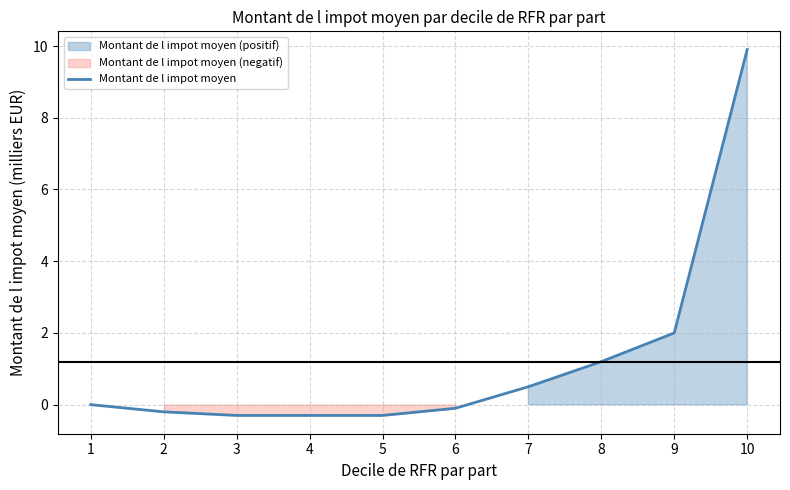

The chart shows a value of -0.1 at 2. True or false?

False